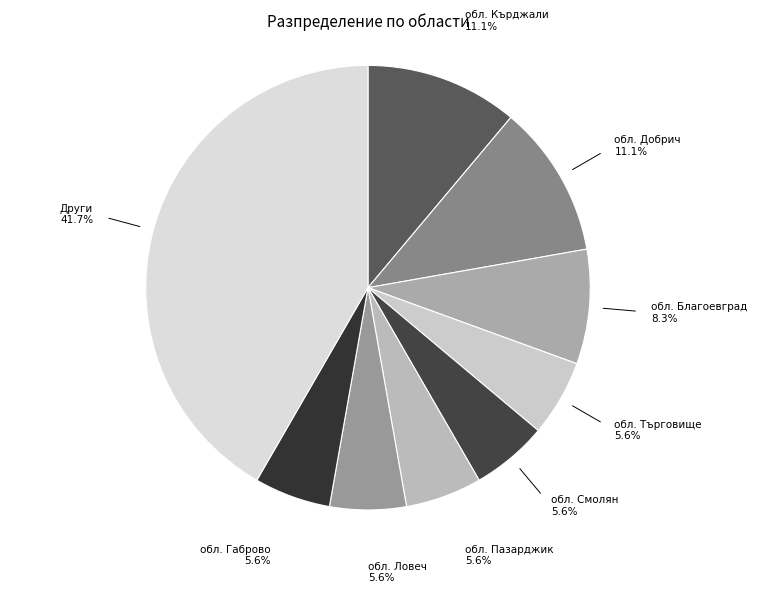

Does any single category account for the majority?

No